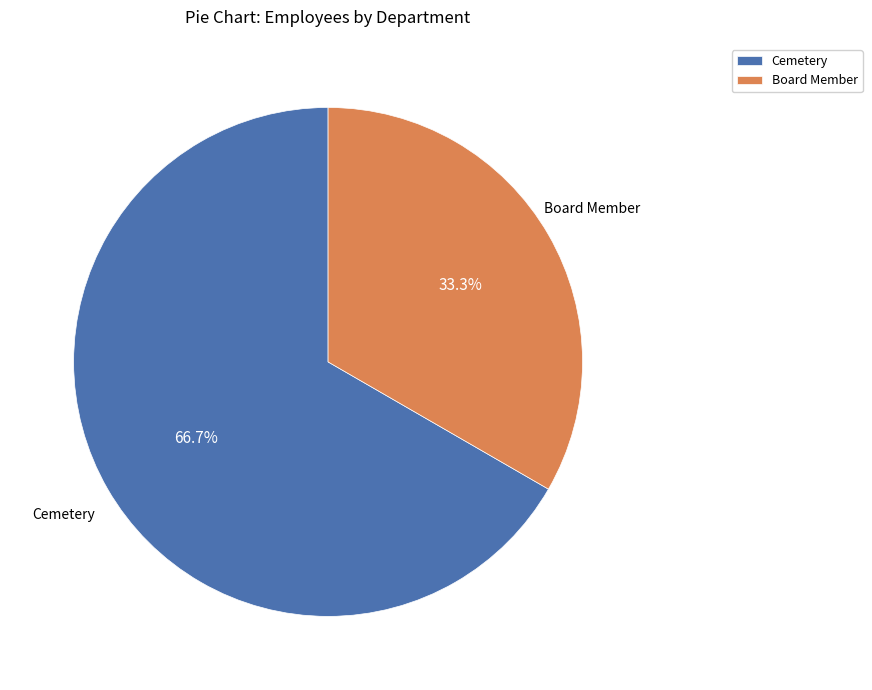

Count the number of slices in the pie.

2